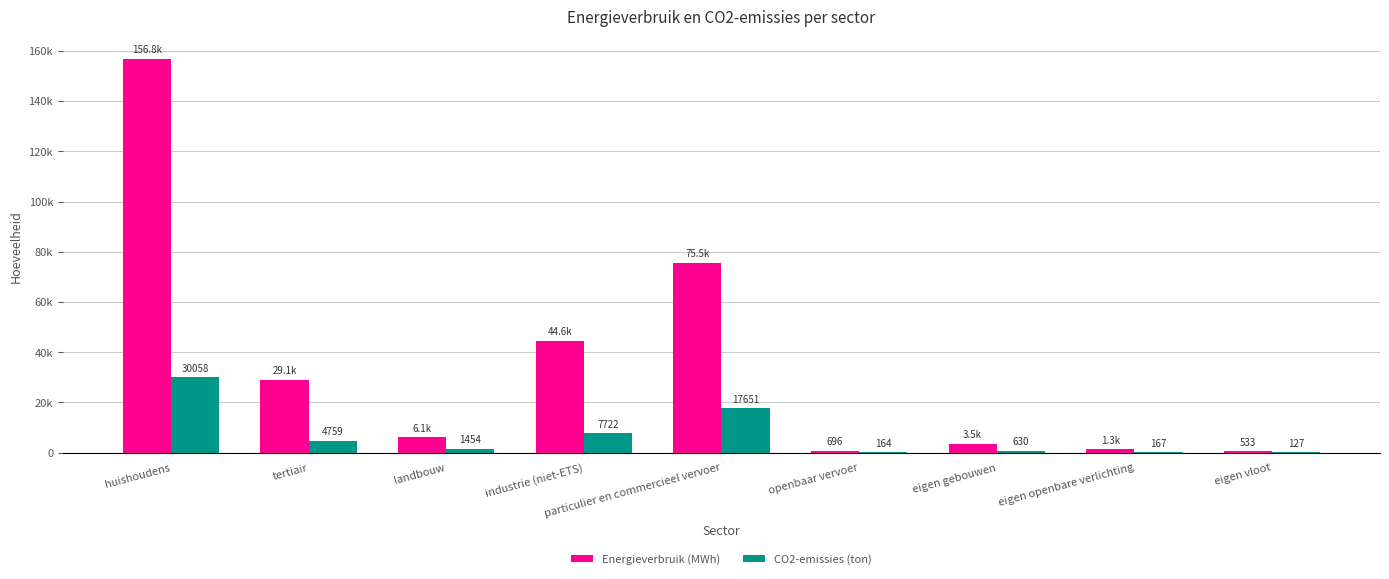

At which label does CO2-emissies (ton) reach its peak?

huishoudens